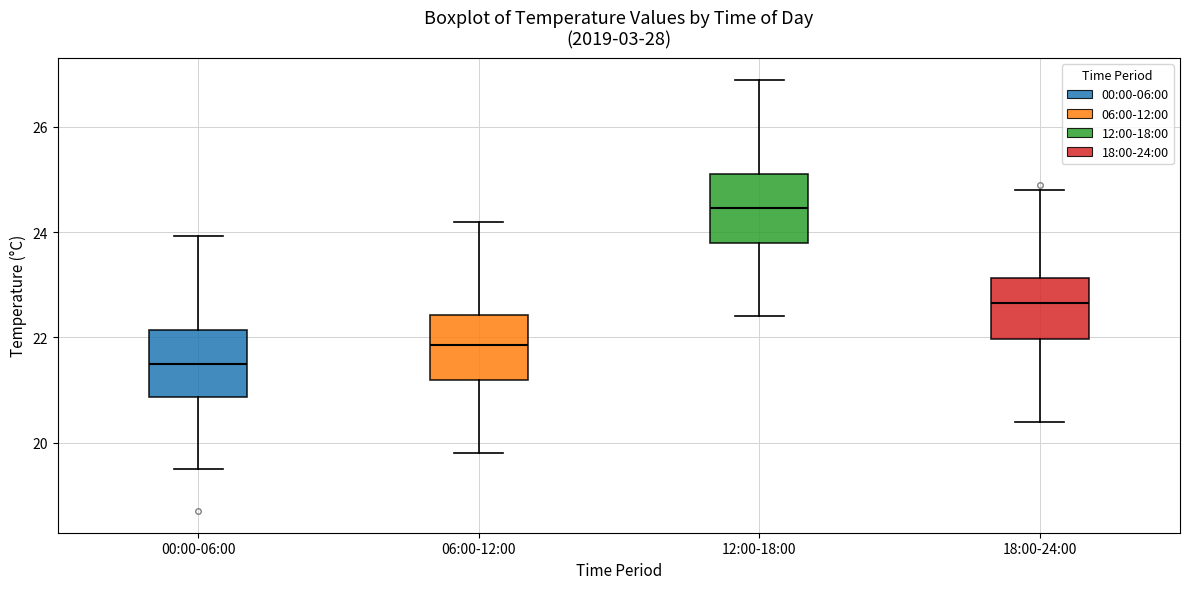

Which box has the lowest median line?

00:00-06:00